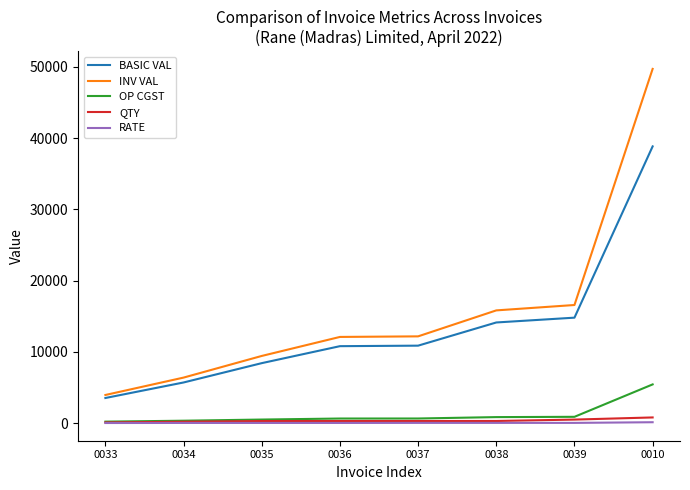

What is the difference between the highest and lowest values at 0034?

6363.0